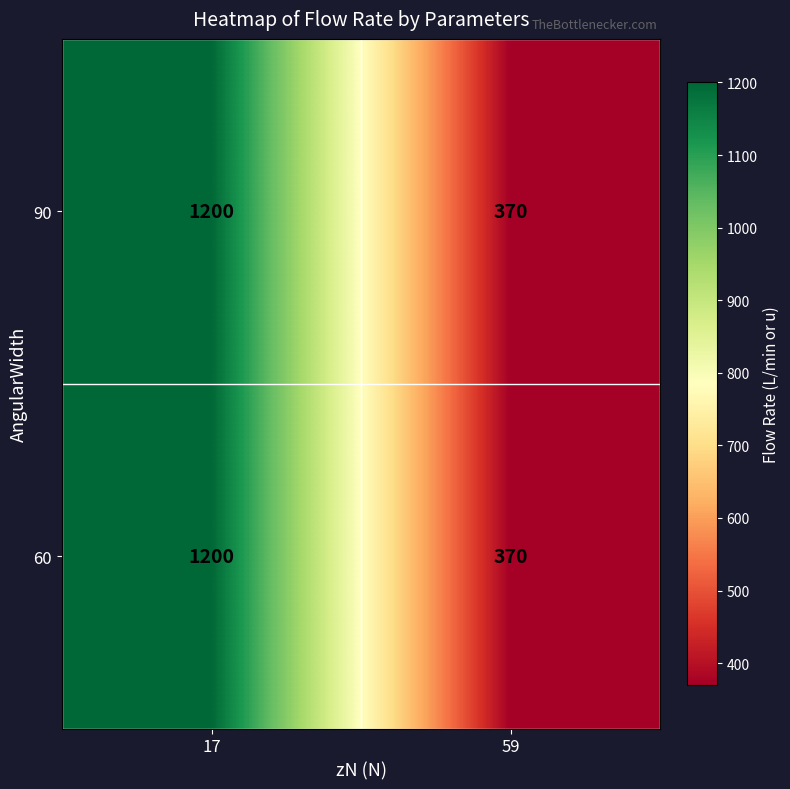

Reading left to right, list all the values displayed in this chart.

90: 17=1200	59=370
60: 17=1200	59=370